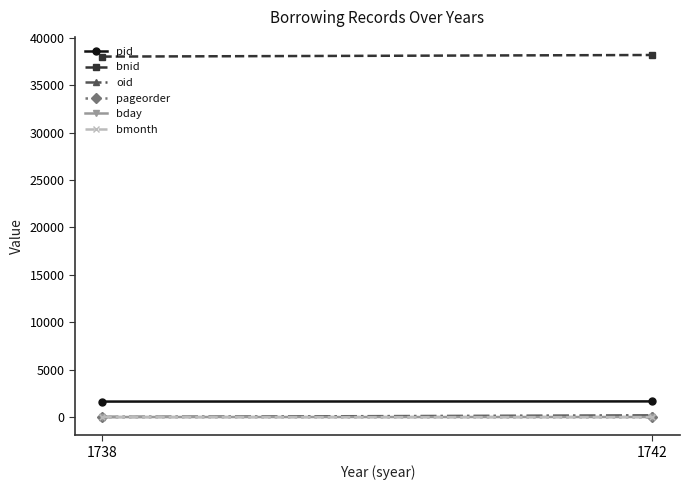

What is the average value of the oid series?

108